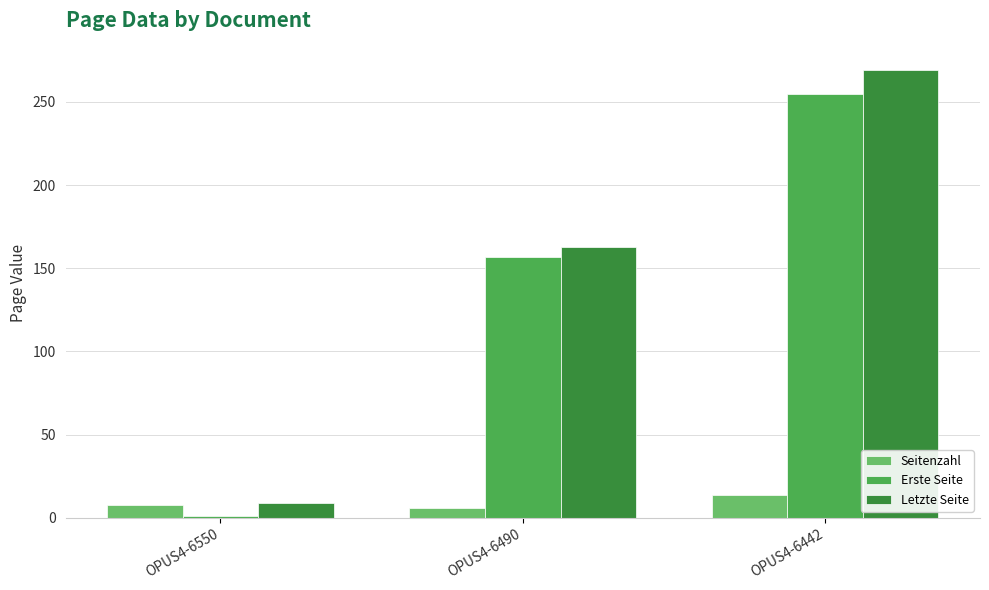

How many series are shown in this chart?

3